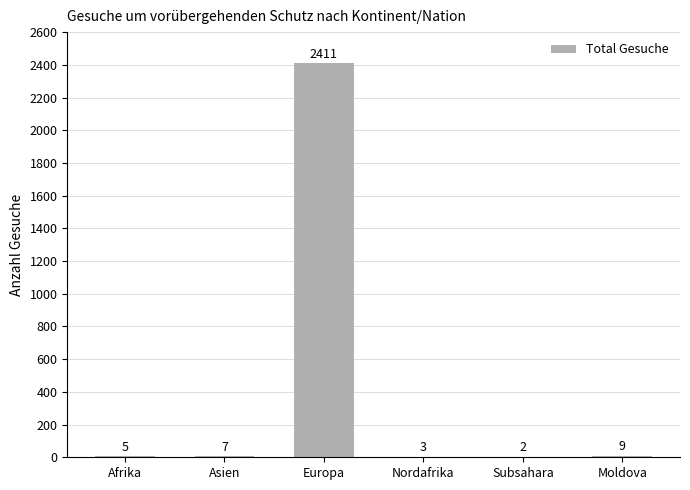

Reading right to left, what are all the values shown in this chart?

9	2	3	2411	7	5